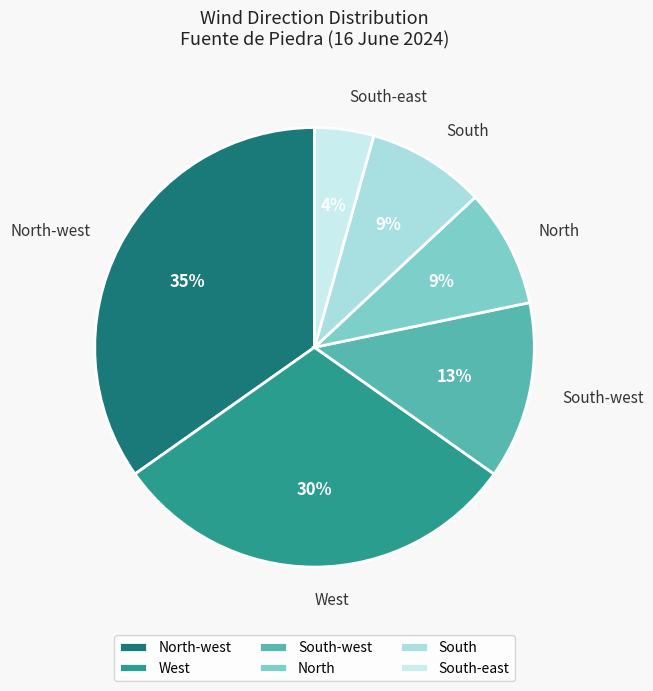

Count the number of slices in the pie.

6